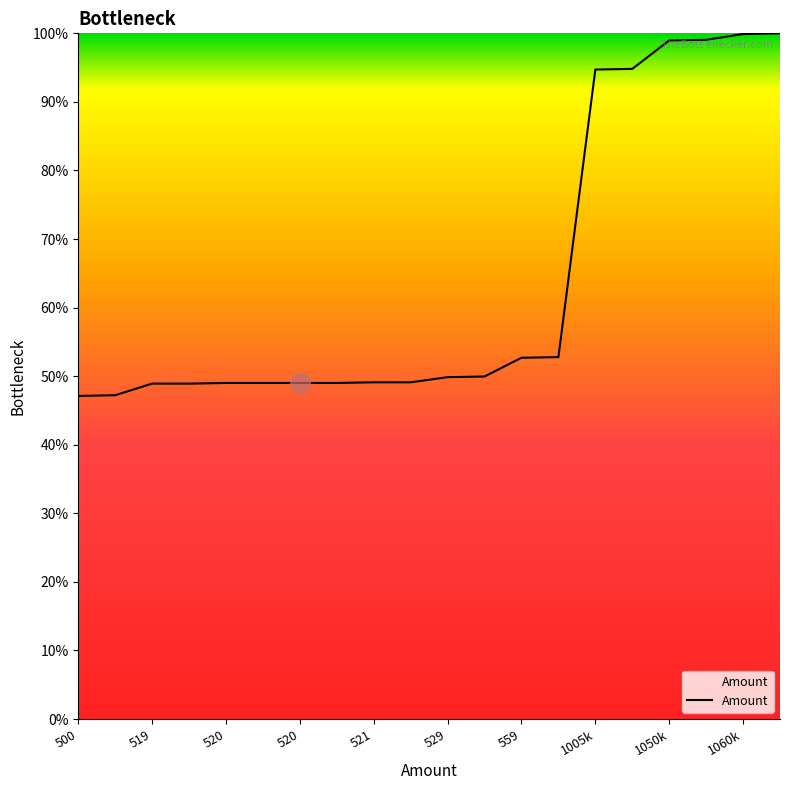

What is the difference between the maximum and minimum values?

52.9